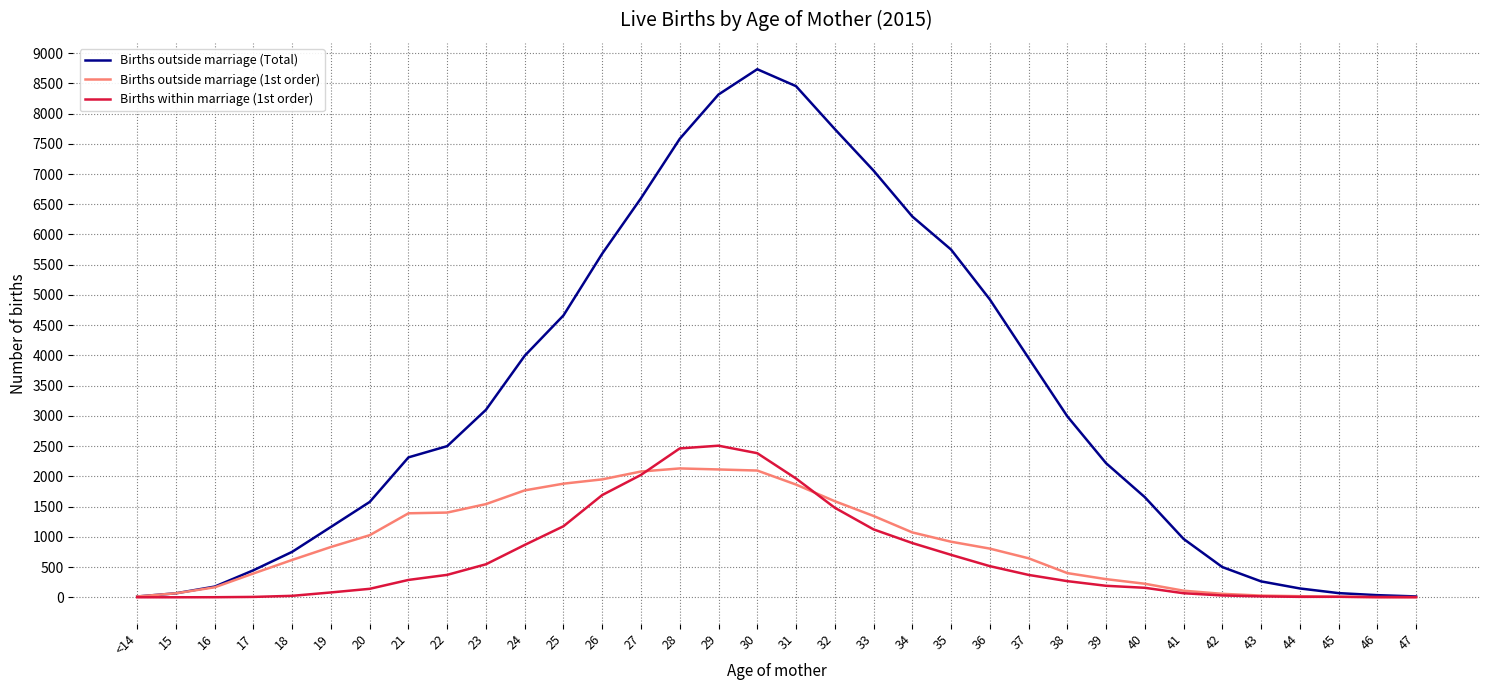

Rank the series at 24 from lowest to highest value.

Births within marriage (1st order), Births outside marriage (1st order), Births outside marriage (Total)